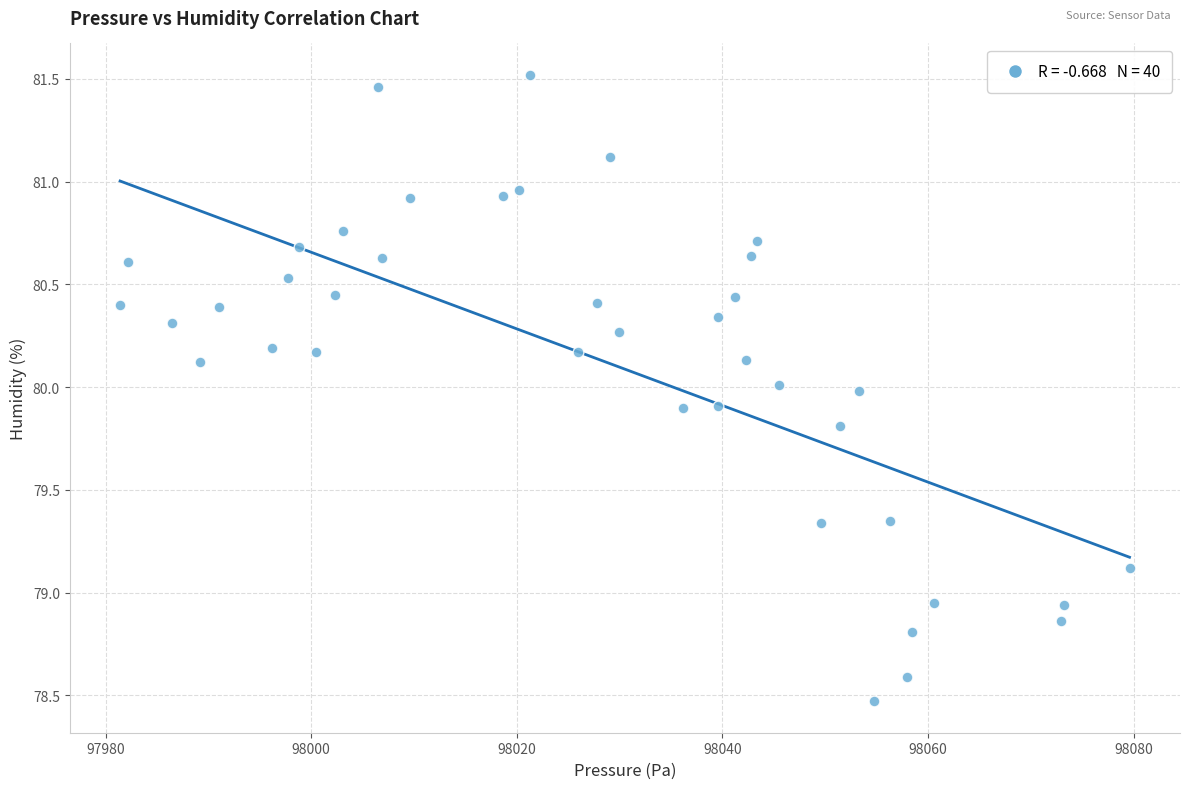

What is the range of X values (max minus min)?

98.2